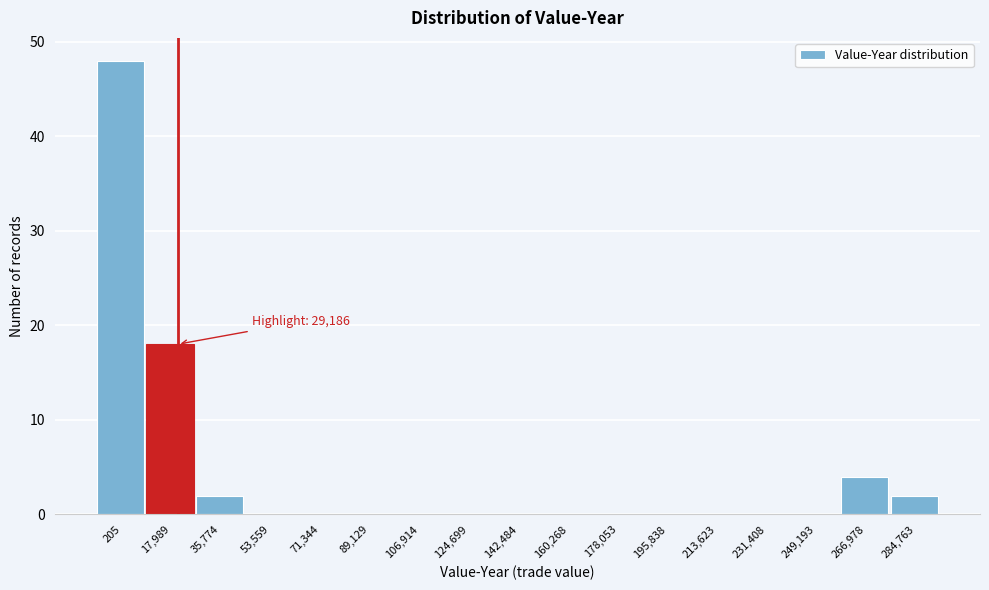

Reading left to right, list all the values displayed in this chart.

205=48	17,989=18	35,774=2	53,559=0	71,344=0	89,129=0	106,914=0	124,699=0	142,484=0	160,268=0	178,053=0	195,838=0	213,623=0	231,408=0	249,193=0	266,978=4	284,763=2